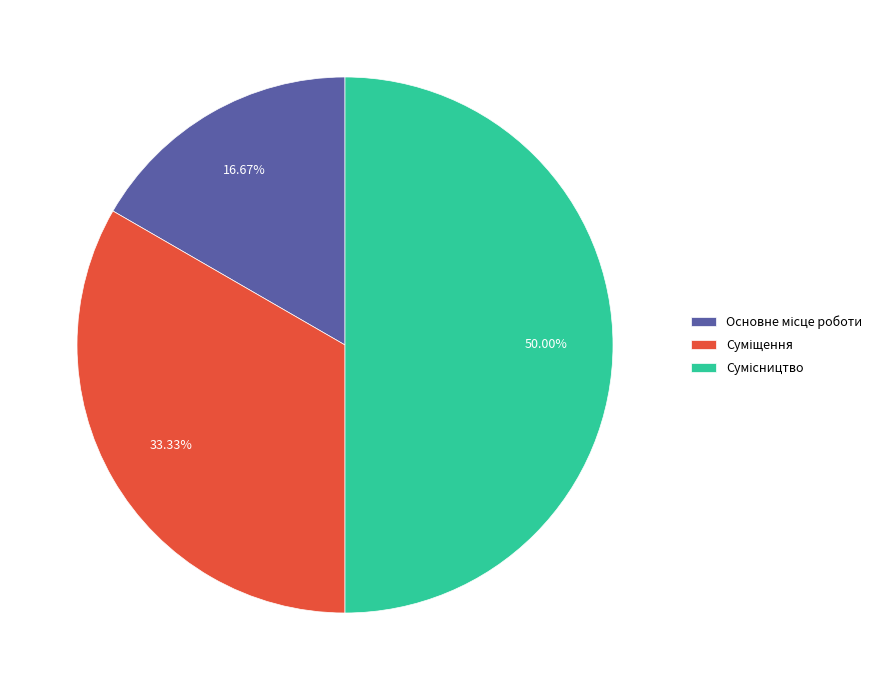

How many slices are in this pie chart?

3